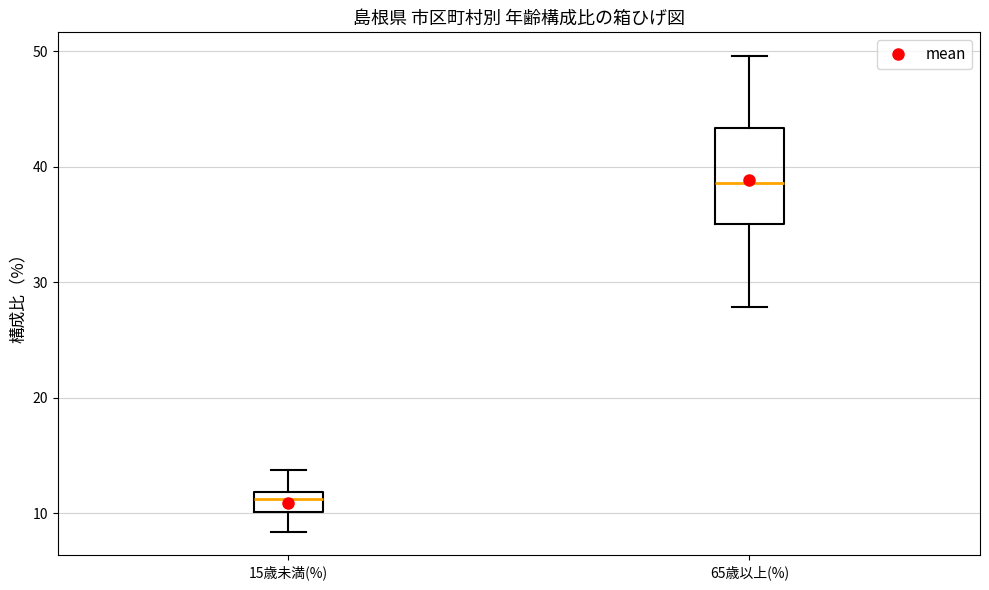

Reading left to right, transcribe this box plot: for each box, give where its median line is, the range the box spans, and where its two whiskers end, as read against the y-axis. The values are not printed on the chart, so give them approximately, as read against the axis.

15歳未満(%): median 11, box 10 to 12, whiskers 8 to 14
65歳以上(%): median 39, box 35 to 43, whiskers 28 to 50